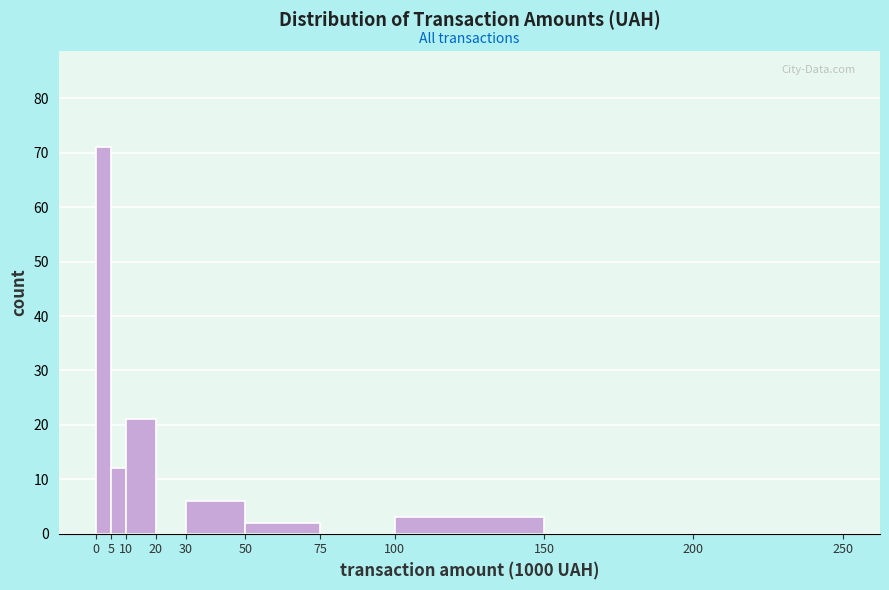

Reading left to right, list every bar in this chart as the range it spans on the x-axis followed by its height. The values are not printed on the chart, so give them approximately, as read against the axis.

0 to 5: 71
5 to 10: 12
10 to 20: 21
20 to 30: 0
30 to 50: 6
50 to 75: 2
75 to 100: 0
100 to 150: 3
150 to 200: 0
200 to 250: 0